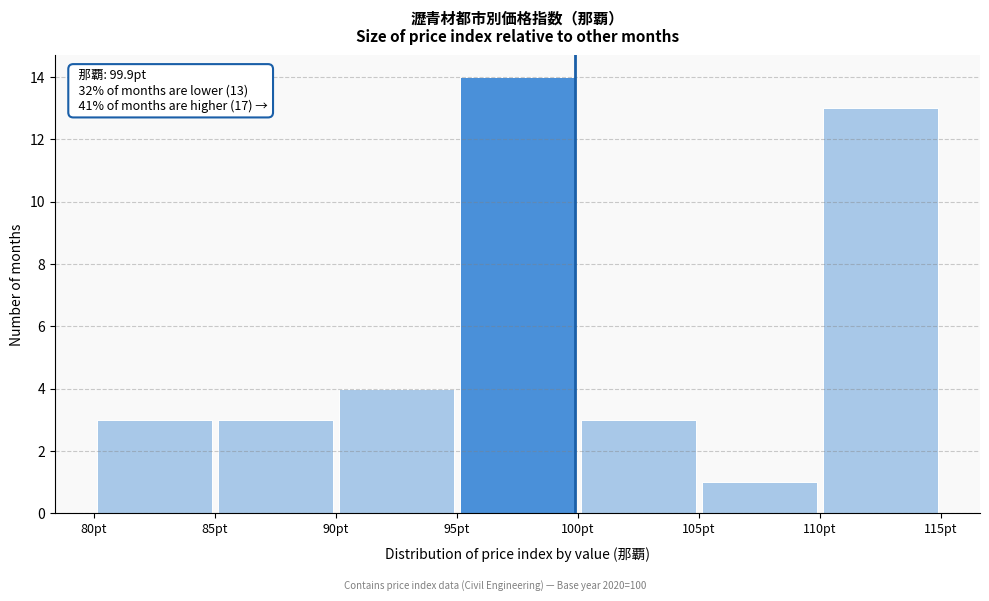

Which range on the x-axis has the tallest bar?

95 to 100